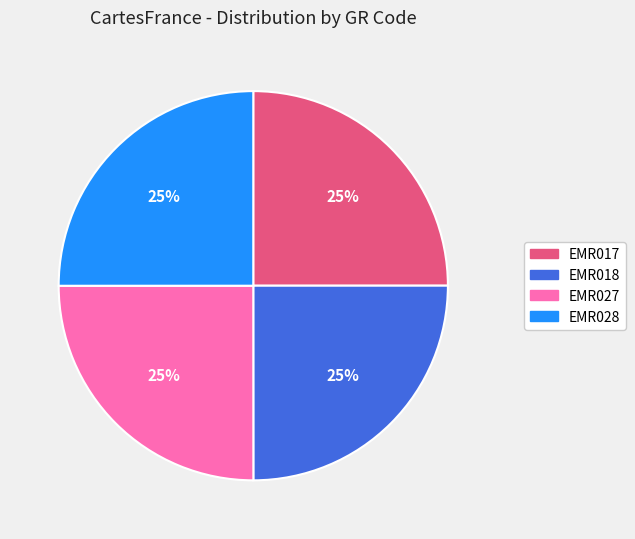

What percentage is the EMR018 slice, to the nearest percent?

25%